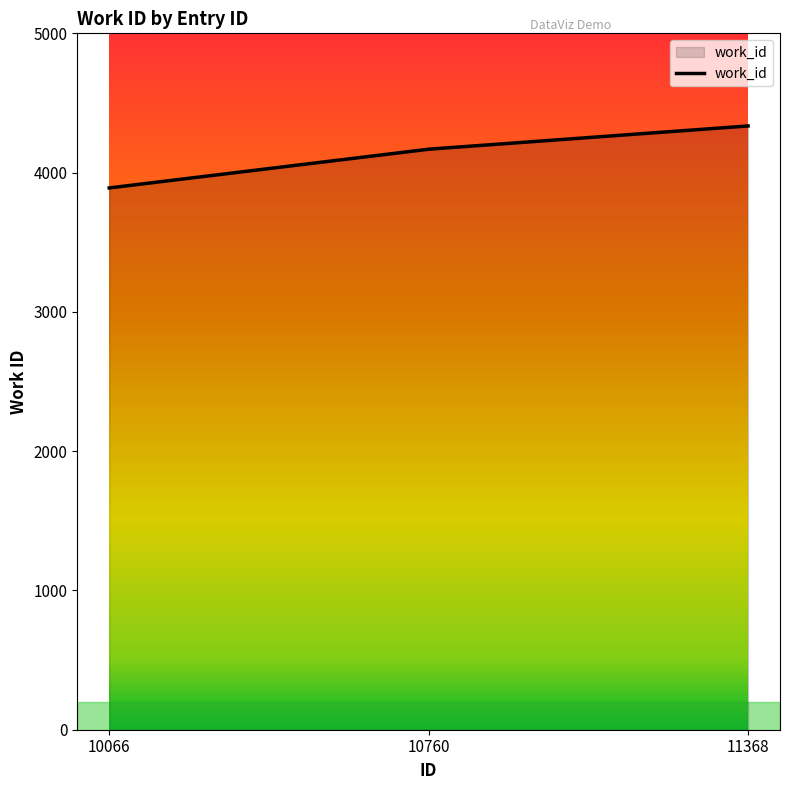

Count the number of data series in this chart.

1